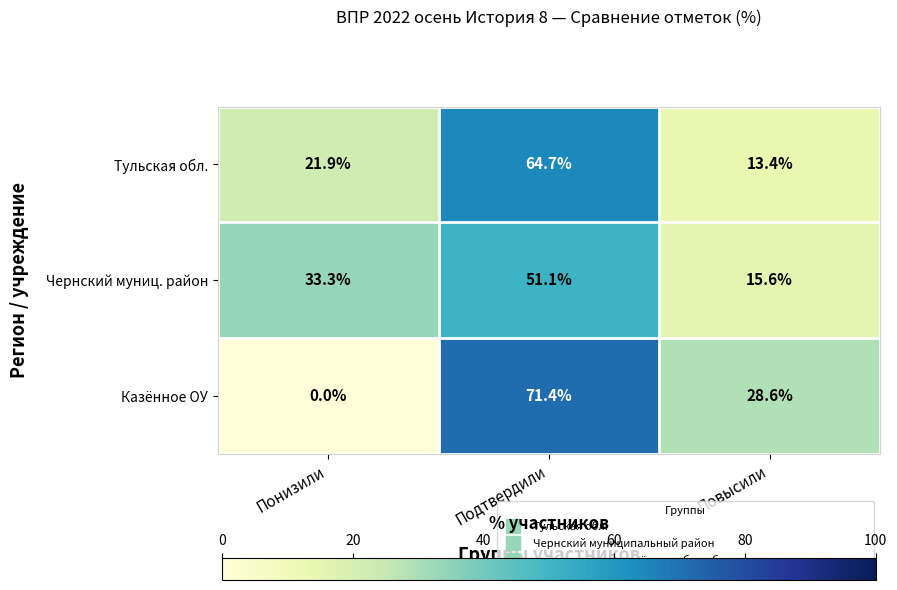

What is the maximum value shown in the chart?

71.4